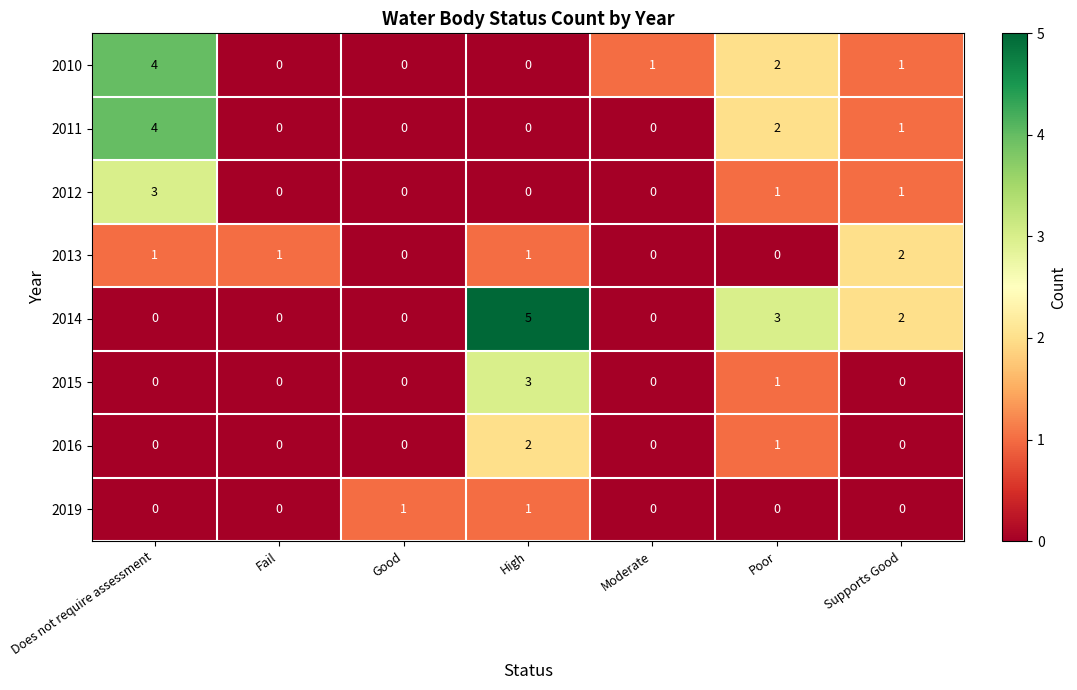

Which series has the largest total across all categories?

2014